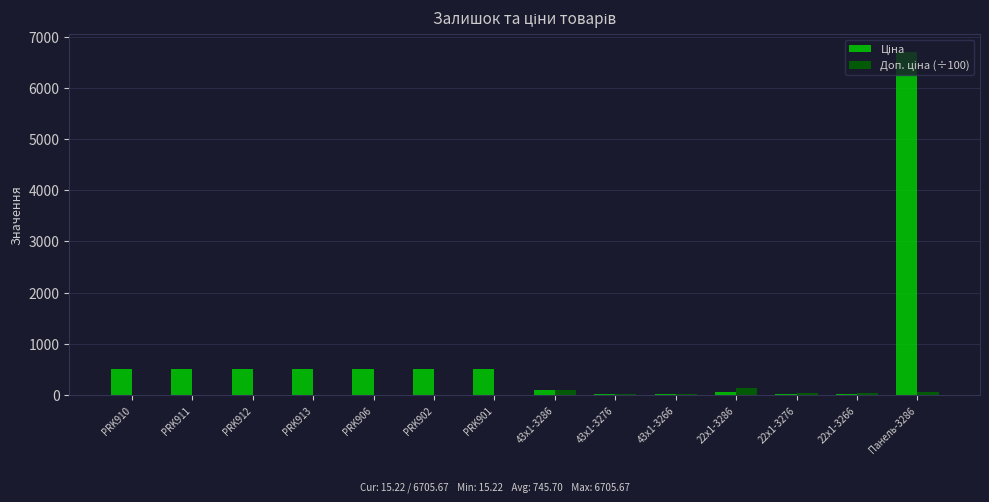

At which category is the sum across all series the highest?

Панель-3286